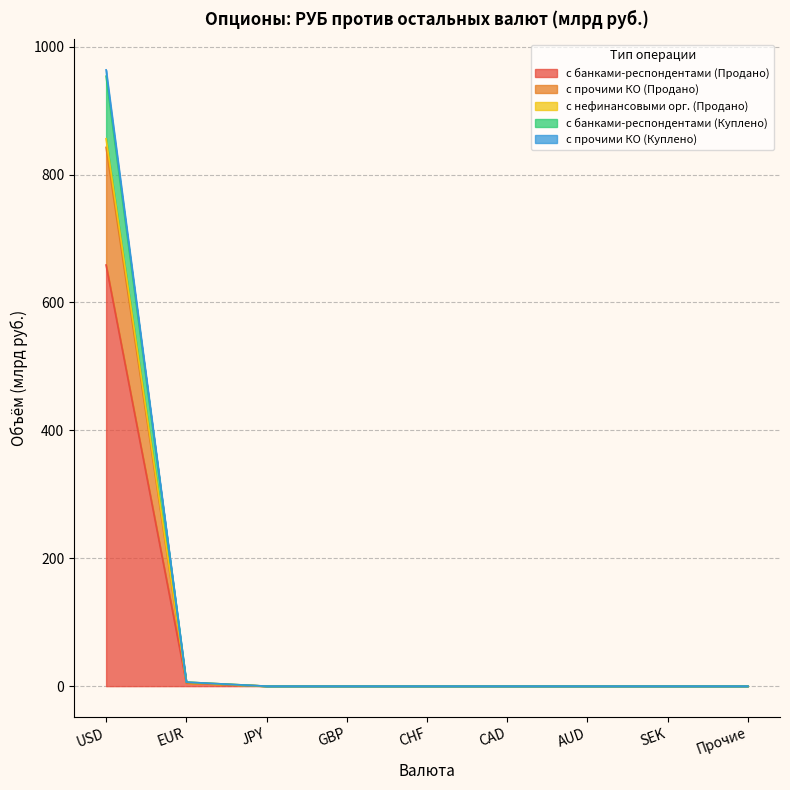

What is the difference between the с банками-респондентами (Куплено) values at EUR and USD?

957.5